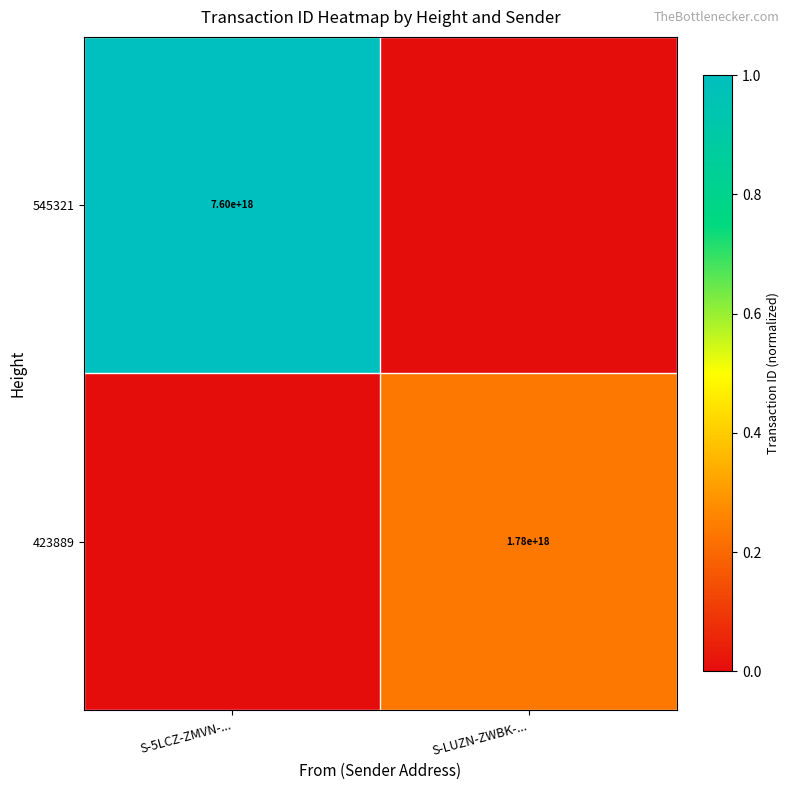

The 423889 series shows 1780000000000000000 at S-LUZN-ZWBK-.... True or false?

True